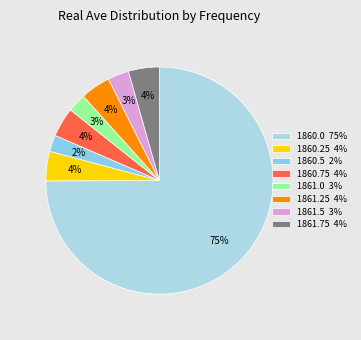

To the nearest percent, what is the difference between the 1861.5 and 1861.25 slice percentages?

1%